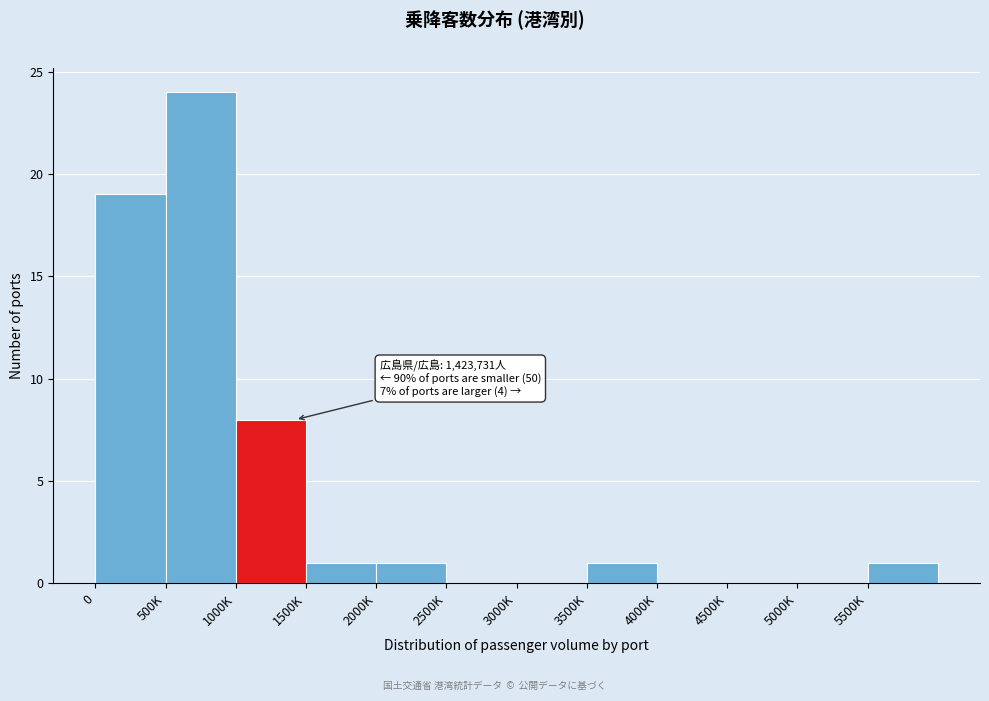

Reading right to left, list all the values displayed in this chart.

5500K=1	5000K=0	4500K=0	4000K=0	3500K=1	3000K=0	2500K=0	2000K=1	1500K=1	1000K=8	500K=24	0=19